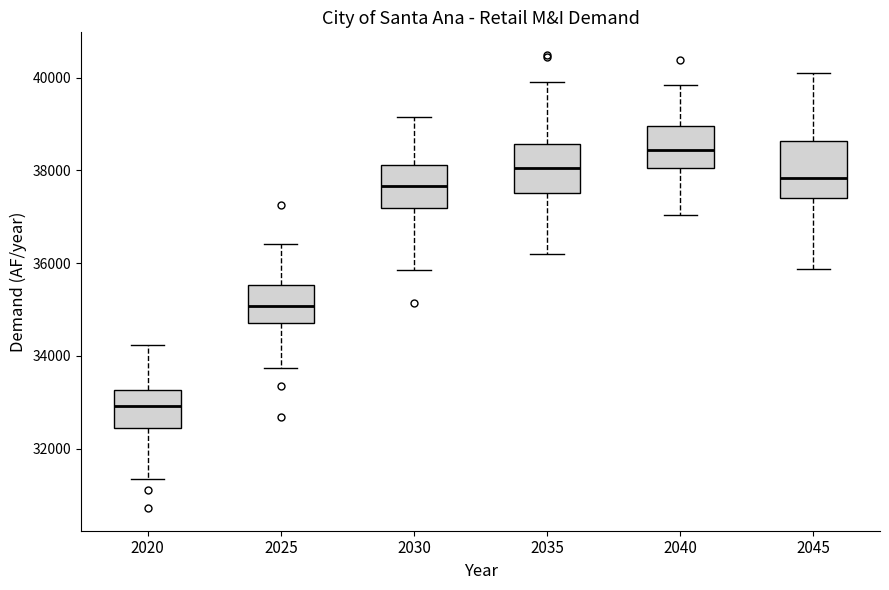

Which box's median line is the lowest?

2020